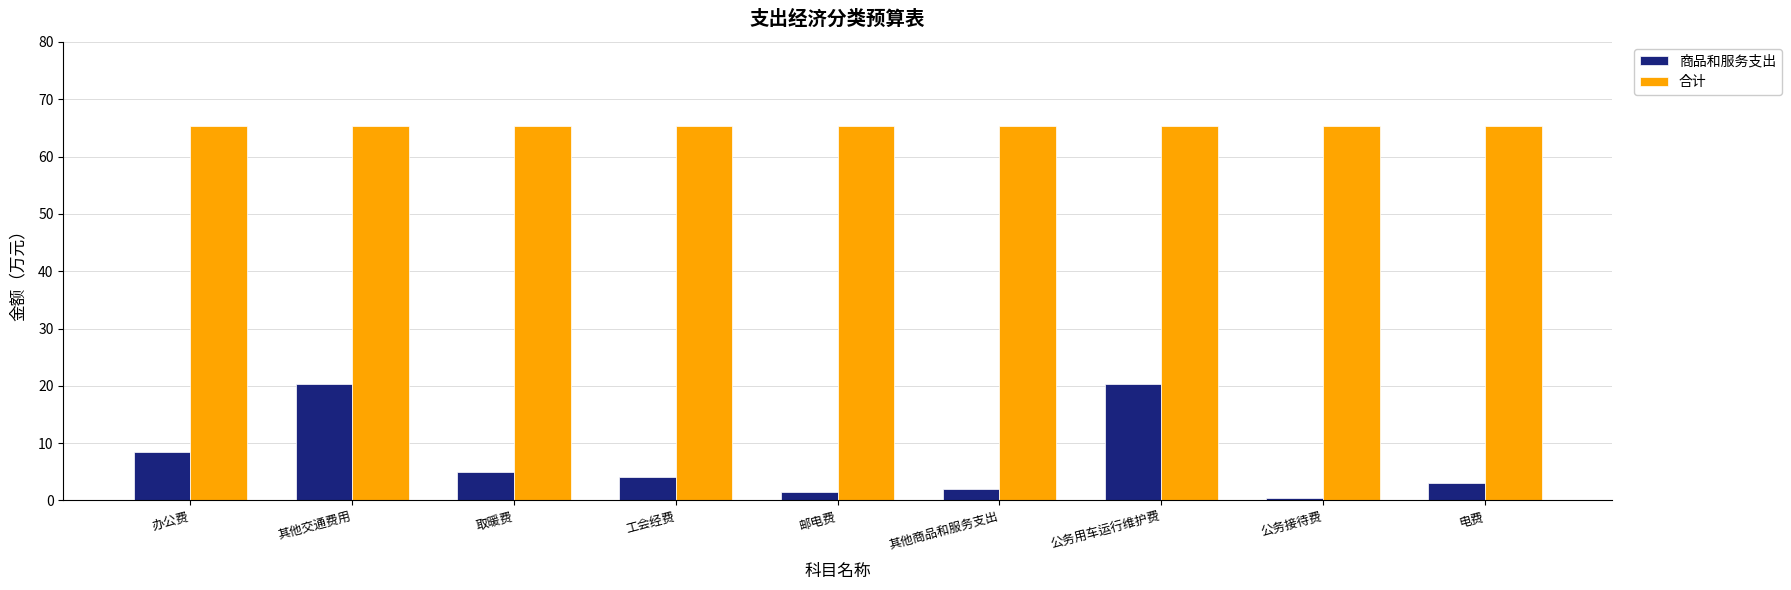

What is the label of the 5th bar from the right?

邮电费